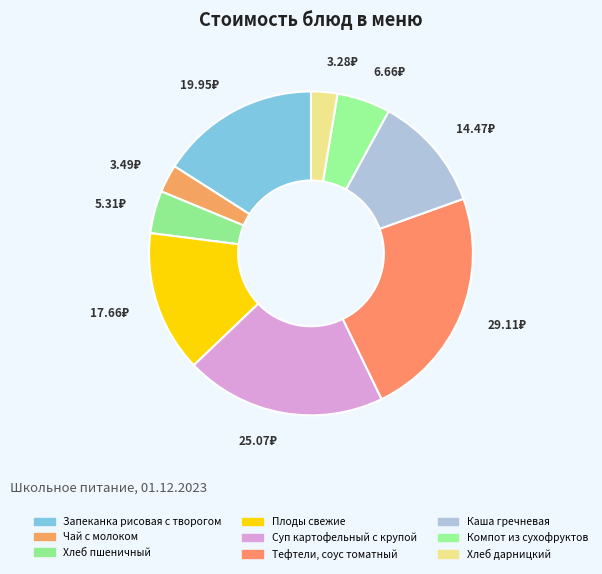

To the nearest percent, what percentage of the pie is Запеканка рисовая с творогом?

16%